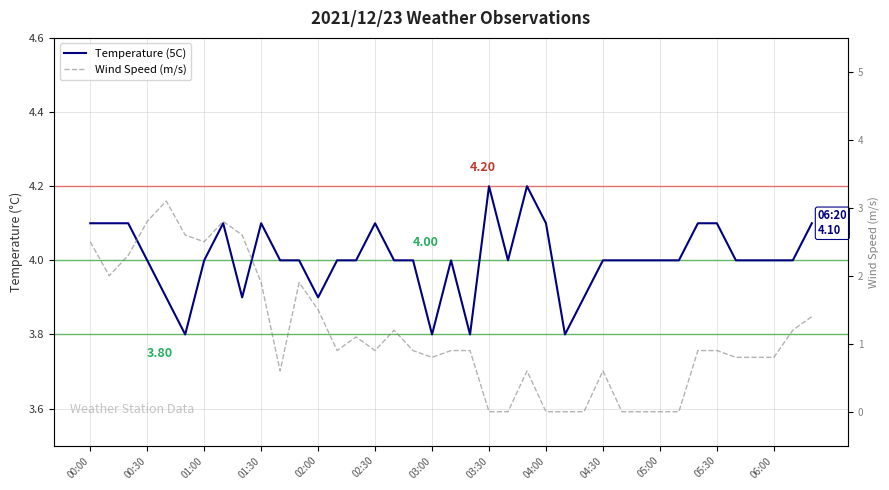

Reading left to right, transcribe all the data shown in this chart.

Temperature (5C): 4.1	4.1	4.1	4.0	3.9	3.8	4.0	4.1	3.9	4.1	4.0	4.0	3.9	4.0	4.0	4.1	4.0	4.0	3.8	4.0	3.8	4.2	4.0	4.2	4.1	3.8	3.9	4.0	4.0	4.0	4.0	4.0	4.1	4.1	4.0	4.0	4.0	4.0	4.1
Wind Speed (m/s): 2.5	2.0	2.3	2.8	3.1	2.6	2.5	2.8	2.6	1.9	0.6	1.9	1.5	0.9	1.1	0.9	1.2	0.9	0.8	0.9	0.9	0.0	0.0	0.6	0.0	0.0	0.0	0.6	0.0	0.0	0.0	0.0	0.9	0.9	0.8	0.8	0.8	1.2	1.4